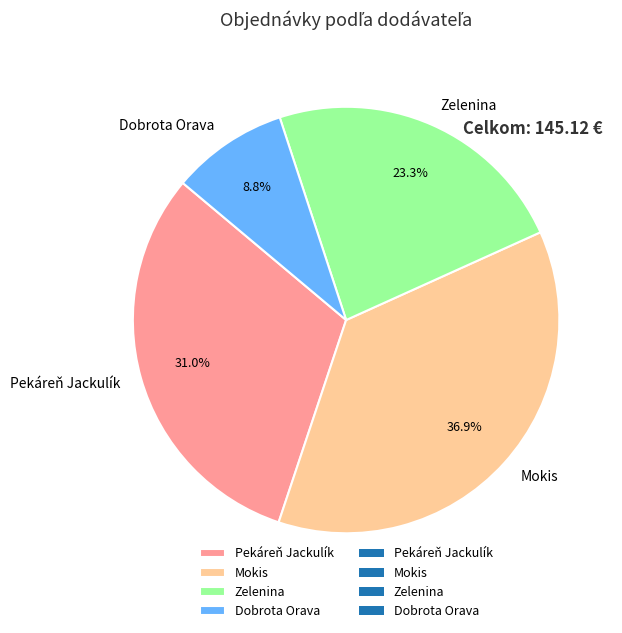

To the nearest percent, what percentage of the pie is Pekáreň Jackulík?

31%